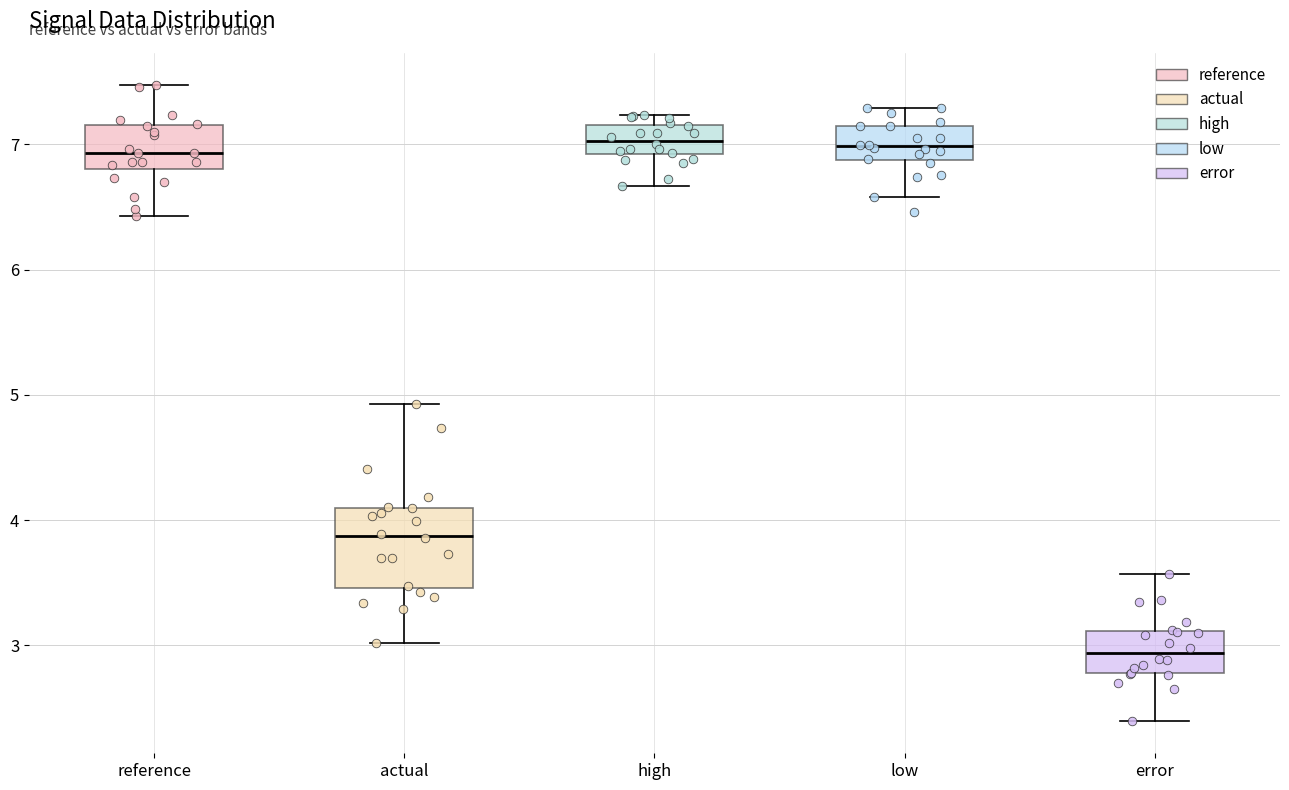

Reading left to right, read every box against the y-axis: the position of its median line, the range the box covers, and the ends of its whiskers. The values are not printed on the chart, so give them approximately, as read against the axis.

reference: median 6.9, box 6.8 to 7.2, whiskers 6.4 to 7.5
actual: median 3.9, box 3.5 to 4.1, whiskers 3.0 to 4.9
high: median 7.0, box 6.9 to 7.1, whiskers 6.7 to 7.2
low: median 7.0, box 6.9 to 7.1, whiskers 6.6 to 7.3
error: median 2.9, box 2.8 to 3.1, whiskers 2.4 to 3.6